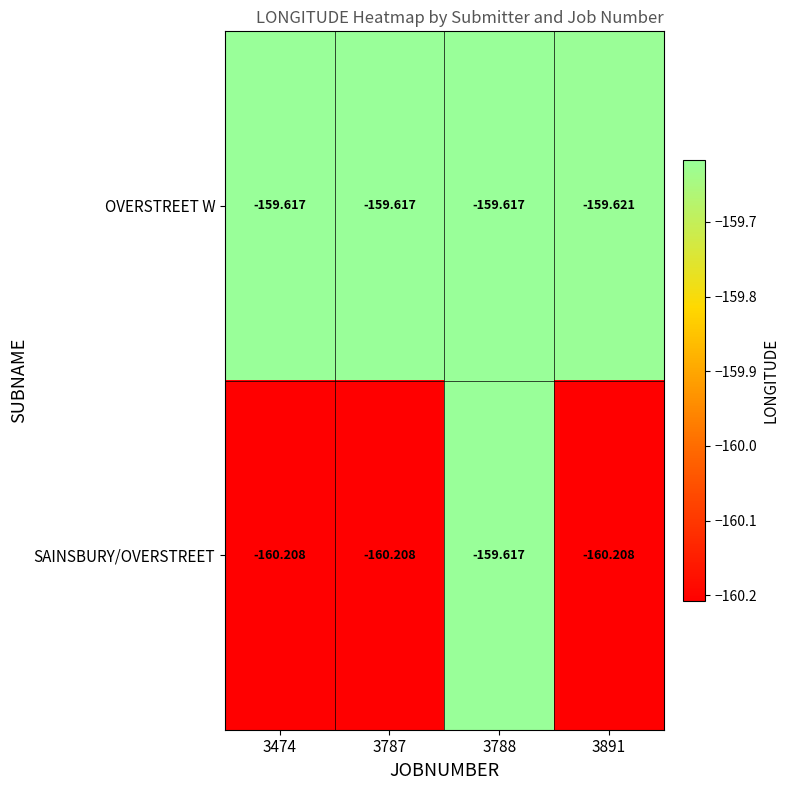

List the series in order of their overall mean, highest first.

OVERSTREET W, SAINSBURY/OVERSTREET